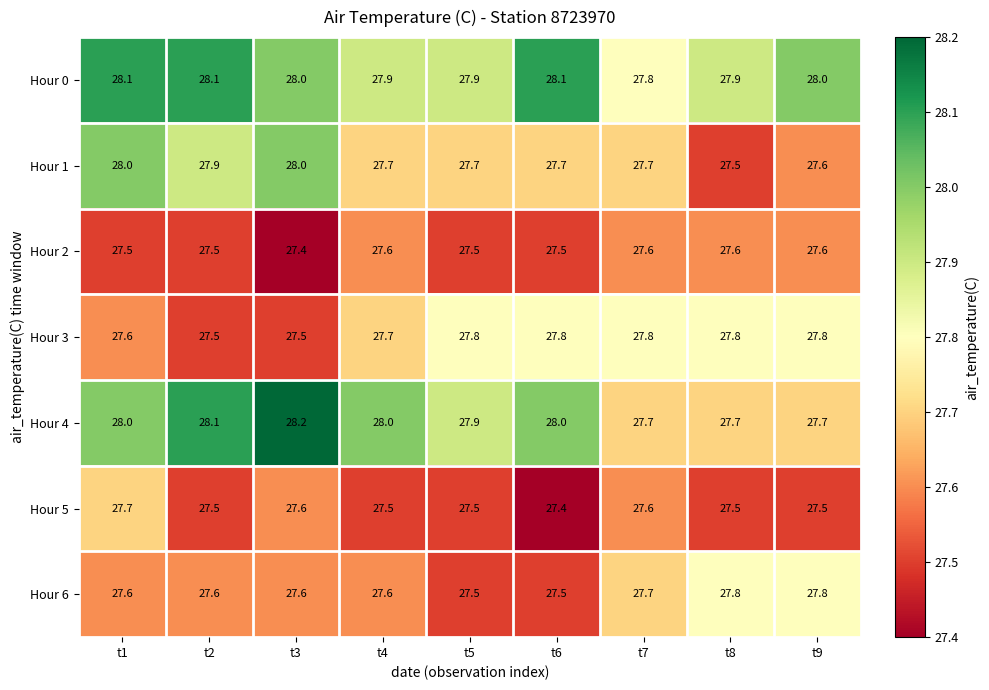

Which category has the highest value across all series?

t3